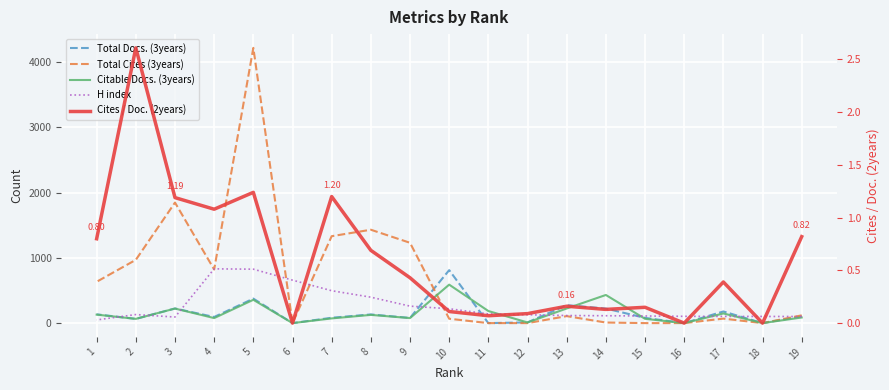

Where is the first local minimum for H index?

3